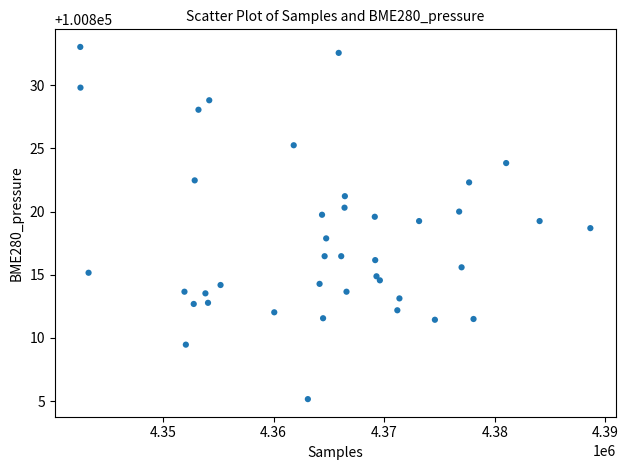

What is the range of Y values (max minus min)?

27.9